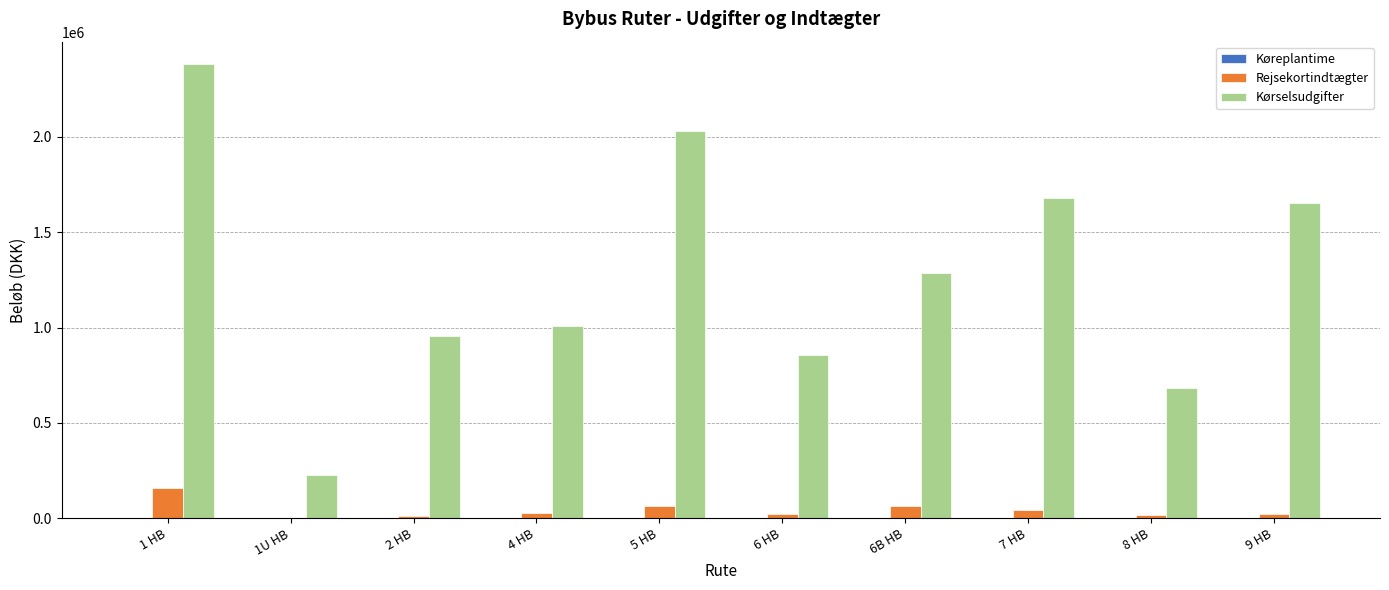

At which category is the sum across all series the highest?

1 HB